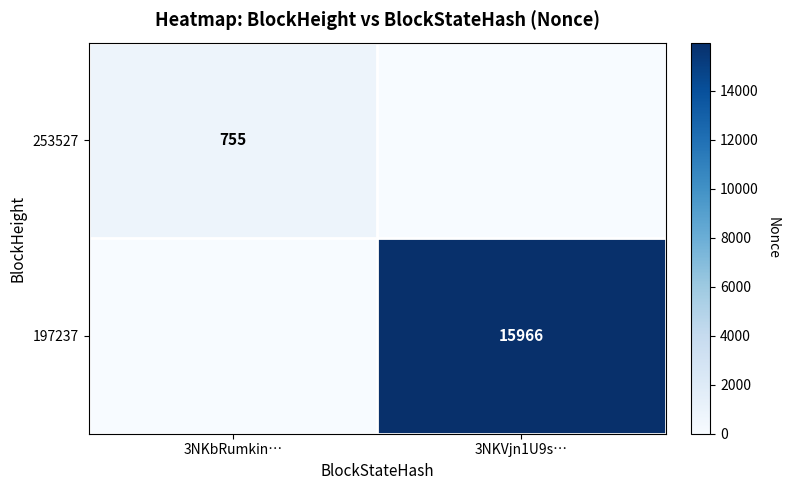

The value of 197237 at 3NKVjn1U9s… is 15966. True or false?

True